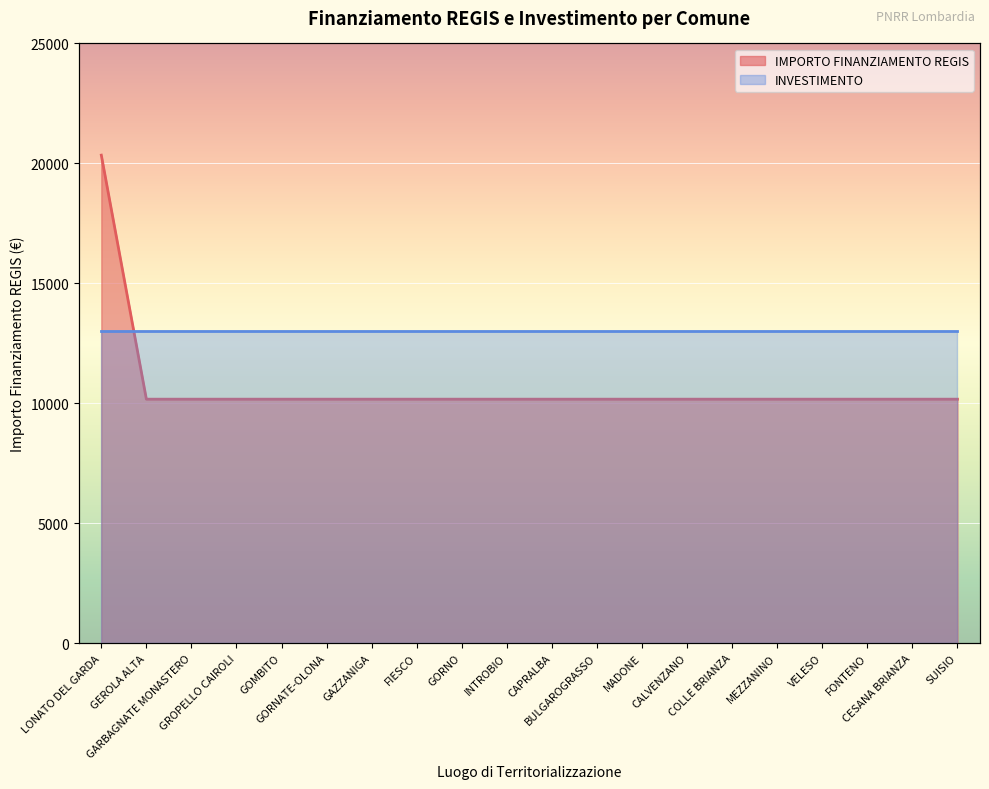

Reading right to left, what are all the values shown in this chart?

10172	10172	10172	10172	10172	10172	10172	10172	10172	10172	10172	10172	10172	10172	10172	10172	10172	10172	10172	20344